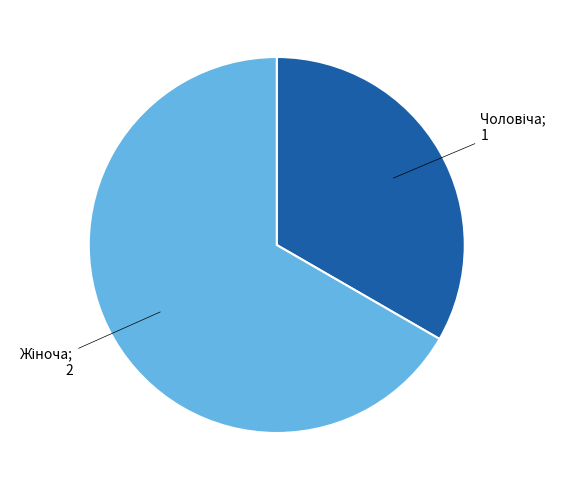

Is there any slice that represents more than half of the pie?

Yes